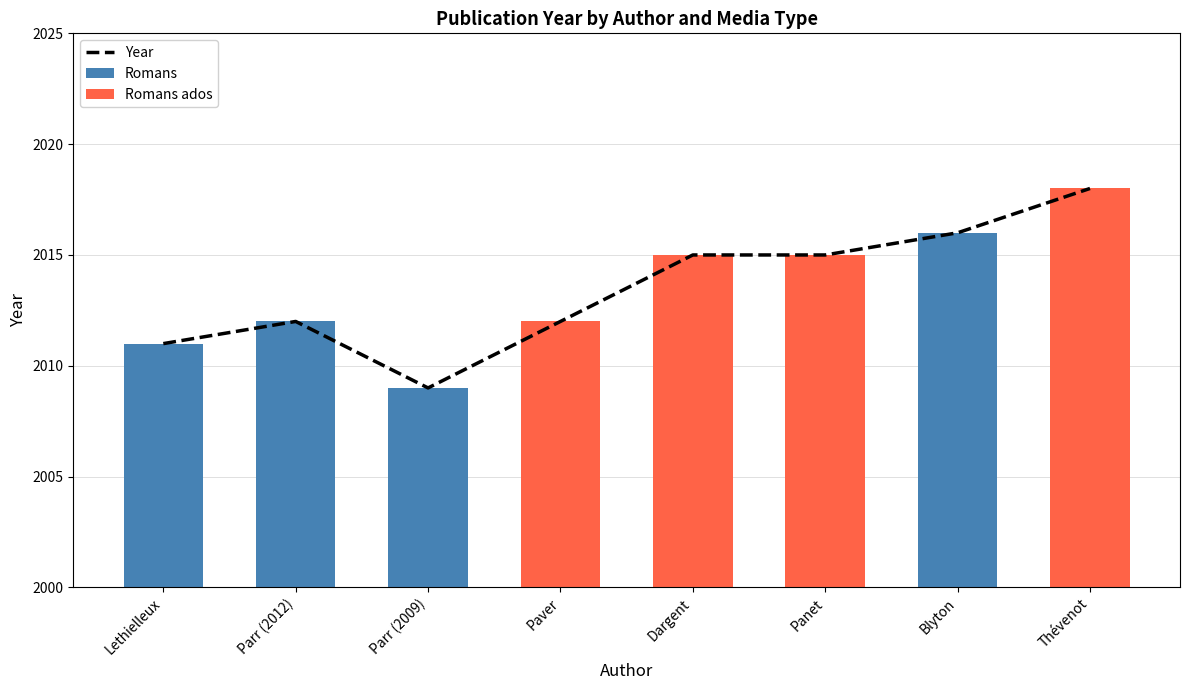

What is the average value of the Year series?

2014